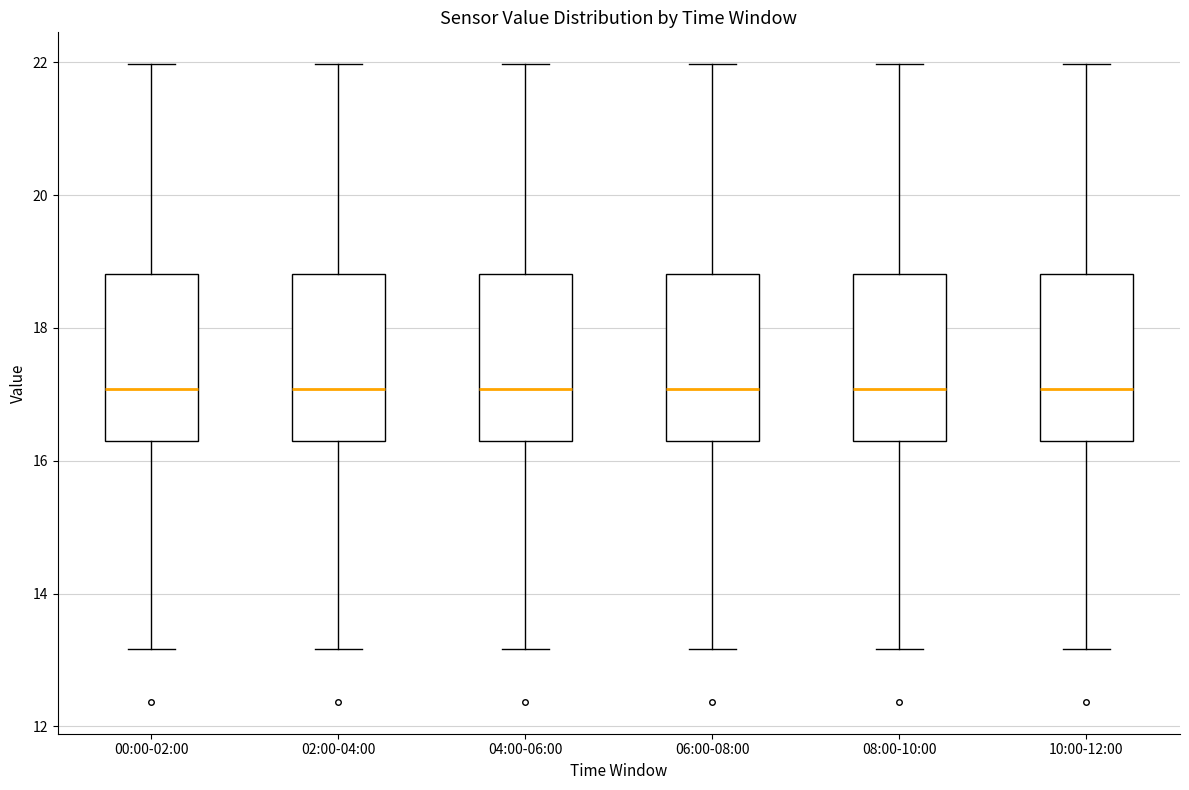

Reading left to right, read every box against the y-axis: the position of its median line, the range the box covers, and the ends of its whiskers. The values are not printed on the chart, so give them approximately, as read against the axis.

00:00-02:00: median 17.0, box 16.2 to 18.8, whiskers 13.2 to 22.0
02:00-04:00: median 17.0, box 16.2 to 18.8, whiskers 13.2 to 22.0
04:00-06:00: median 17.0, box 16.2 to 18.8, whiskers 13.2 to 22.0
06:00-08:00: median 17.0, box 16.2 to 18.8, whiskers 13.2 to 22.0
08:00-10:00: median 17.0, box 16.2 to 18.8, whiskers 13.2 to 22.0
10:00-12:00: median 17.0, box 16.2 to 18.8, whiskers 13.2 to 22.0